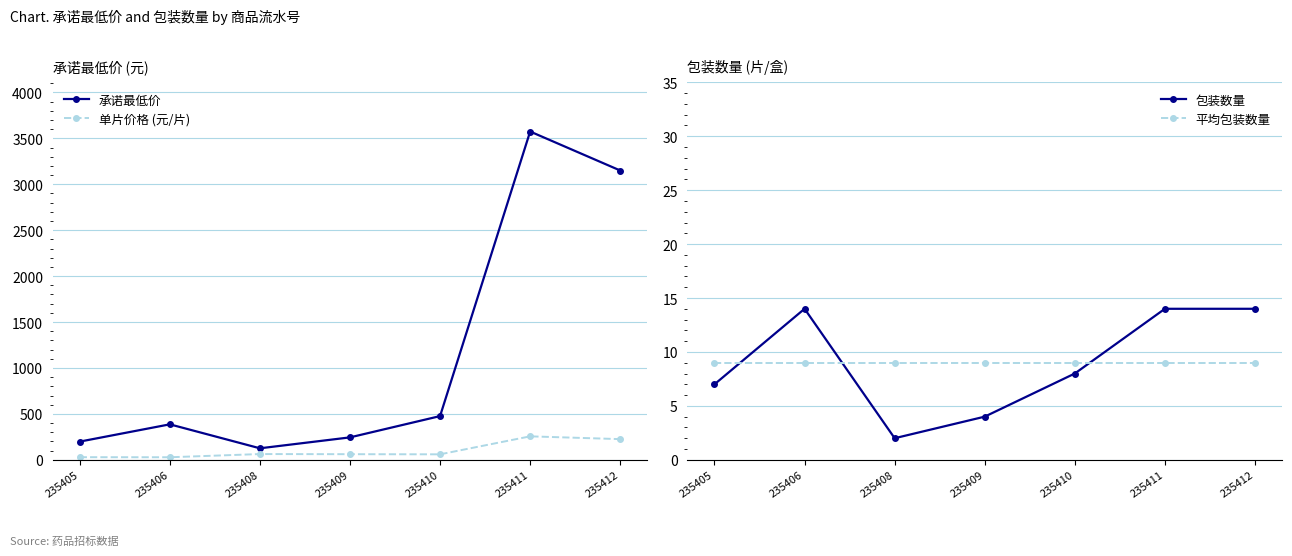

What is the average value of the 平均包装数量 series?

9